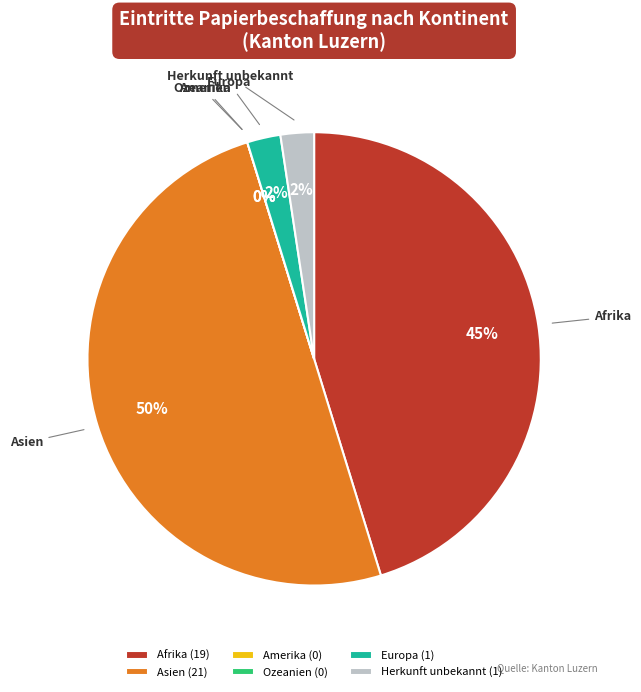

Count the number of slices in the pie.

6